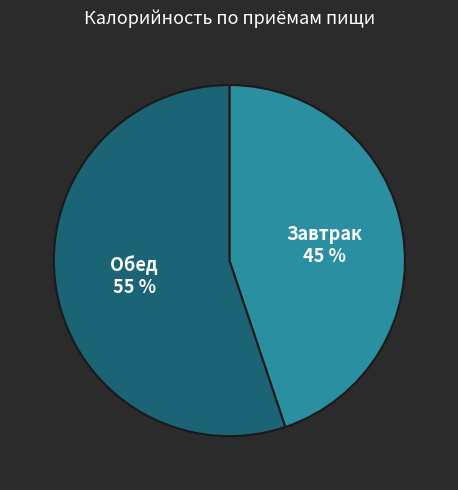

Which has a higher value, Обед or Завтрак?

Обед